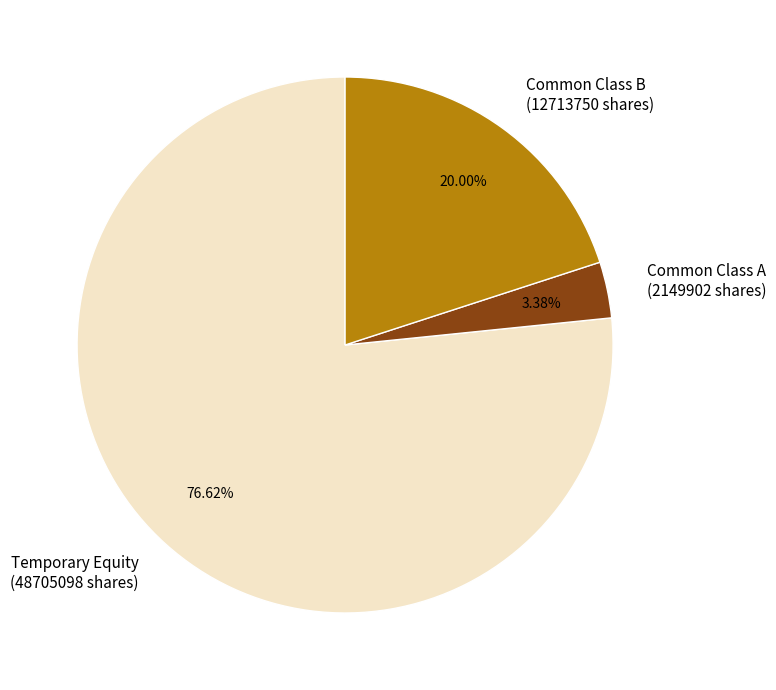

Rank the categories by value from highest to lowest.

Temporary Equity (48705098 shares), Common Class B (12713750 shares), Common Class A (2149902 shares)